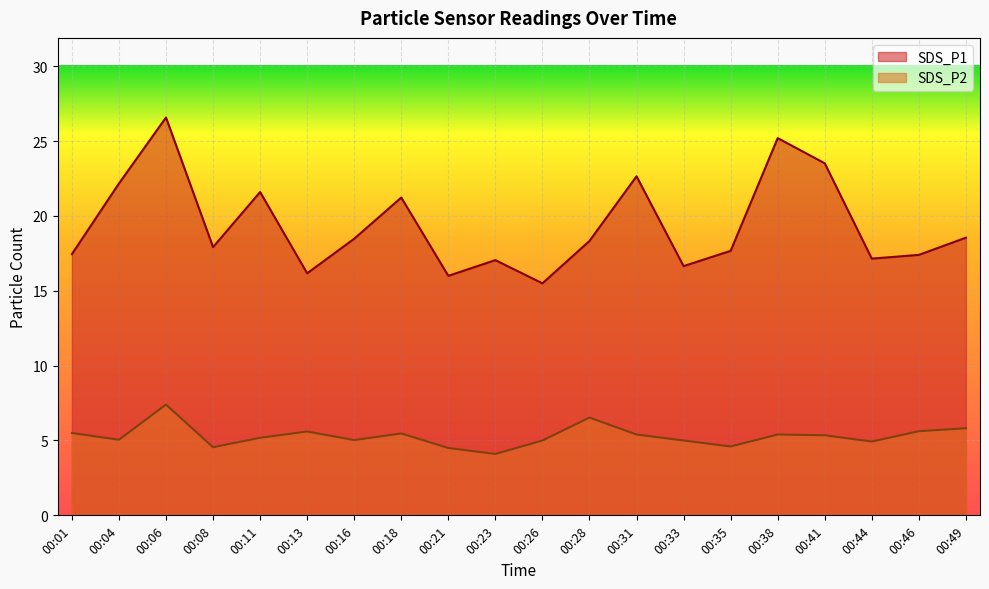

Reading left to right, extract all data points from this chart.

SDS_P1: 00:01=17.4	00:04=22.2	00:06=26.6	00:08=17.9	00:11=21.6	00:13=16.2	00:16=18.5	00:18=21.2	00:21=16.0	00:23=17.1	00:26=15.5	00:28=18.3	00:31=22.6	00:33=16.6	00:35=17.7	00:38=25.2	00:41=23.5	00:44=17.1	00:46=17.4	00:49=18.6
SDS_P2: 00:01=5.5	00:04=5.0	00:06=7.4	00:08=4.5	00:11=5.2	00:13=5.6	00:16=5.0	00:18=5.5	00:21=4.5	00:23=4.1	00:26=5.0	00:28=6.5	00:31=5.4	00:33=5.0	00:35=4.6	00:38=5.4	00:41=5.3	00:44=4.9	00:46=5.6	00:49=5.8